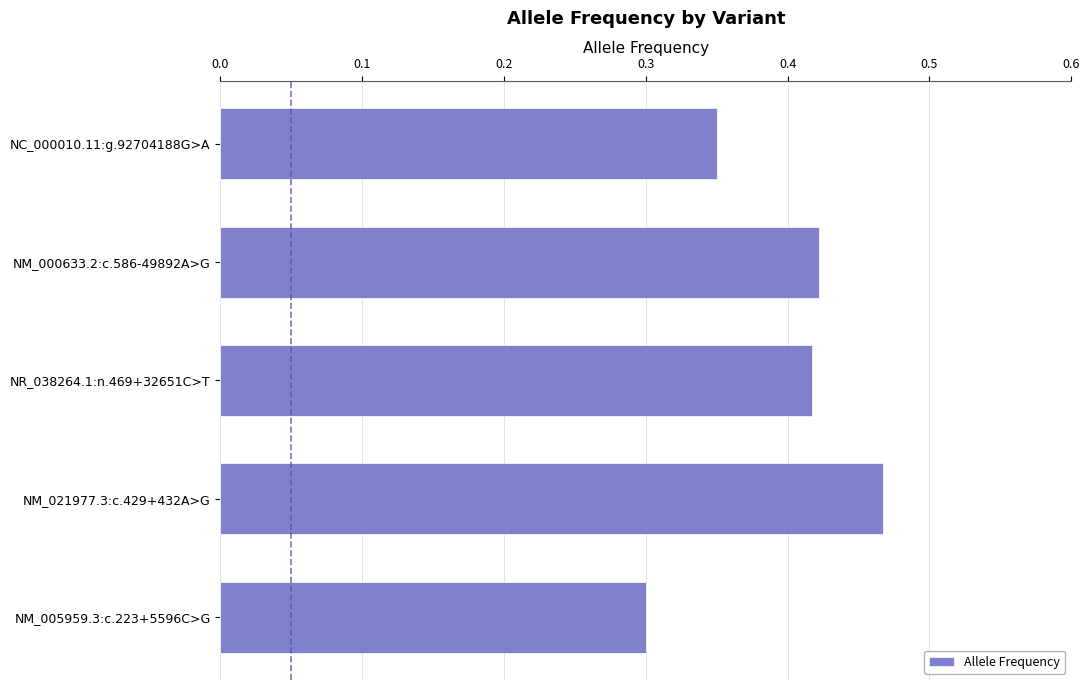

At which label is the value closest to 0?

NM_005959.3:c.223+5596C>G